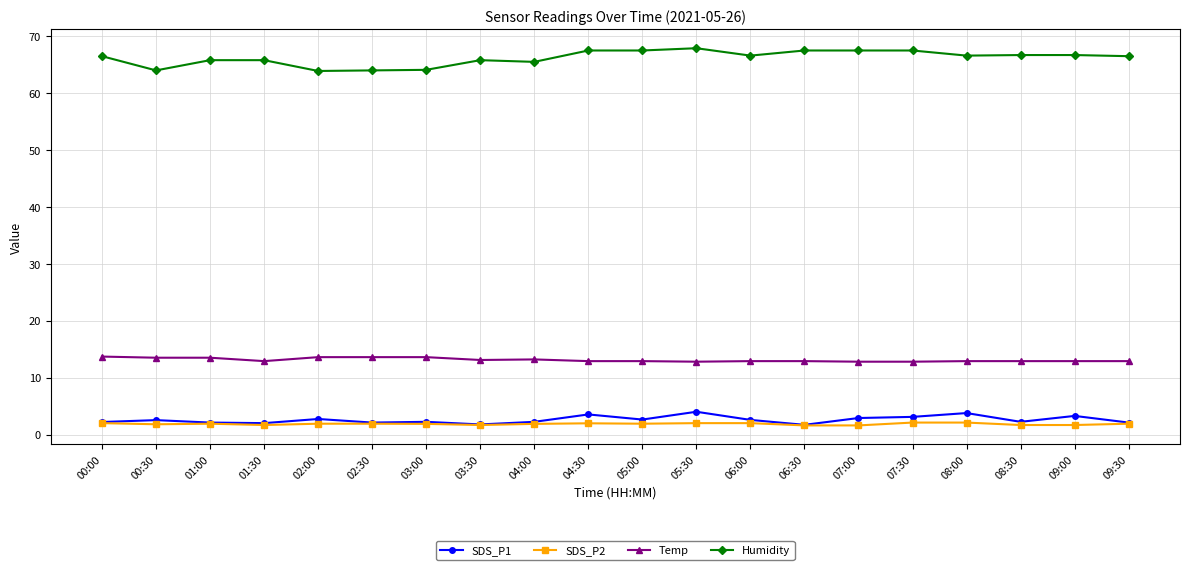

What is the label of the 18th point from the right?

01:00